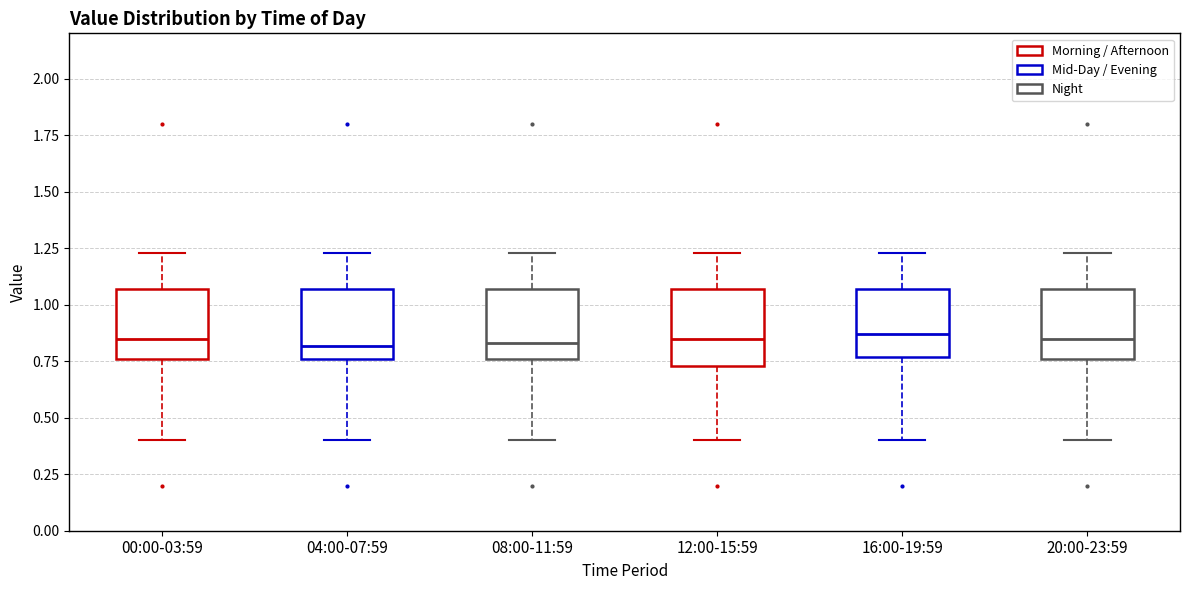

Reading left to right, transcribe this box plot: for each box, give where its median line is, the range the box spans, and where its two whiskers end, as read against the y-axis. The values are not printed on the chart, so give them approximately, as read against the axis.

00:00-03:59: median 0.85, box 0.75 to 1.05, whiskers 0.40 to 1.25
04:00-07:59: median 0.80, box 0.75 to 1.05, whiskers 0.40 to 1.25
08:00-11:59: median 0.85, box 0.75 to 1.05, whiskers 0.40 to 1.25
12:00-15:59: median 0.85, box 0.75 to 1.05, whiskers 0.40 to 1.25
16:00-19:59: median 0.85, box 0.75 to 1.05, whiskers 0.40 to 1.25
20:00-23:59: median 0.85, box 0.75 to 1.05, whiskers 0.40 to 1.25